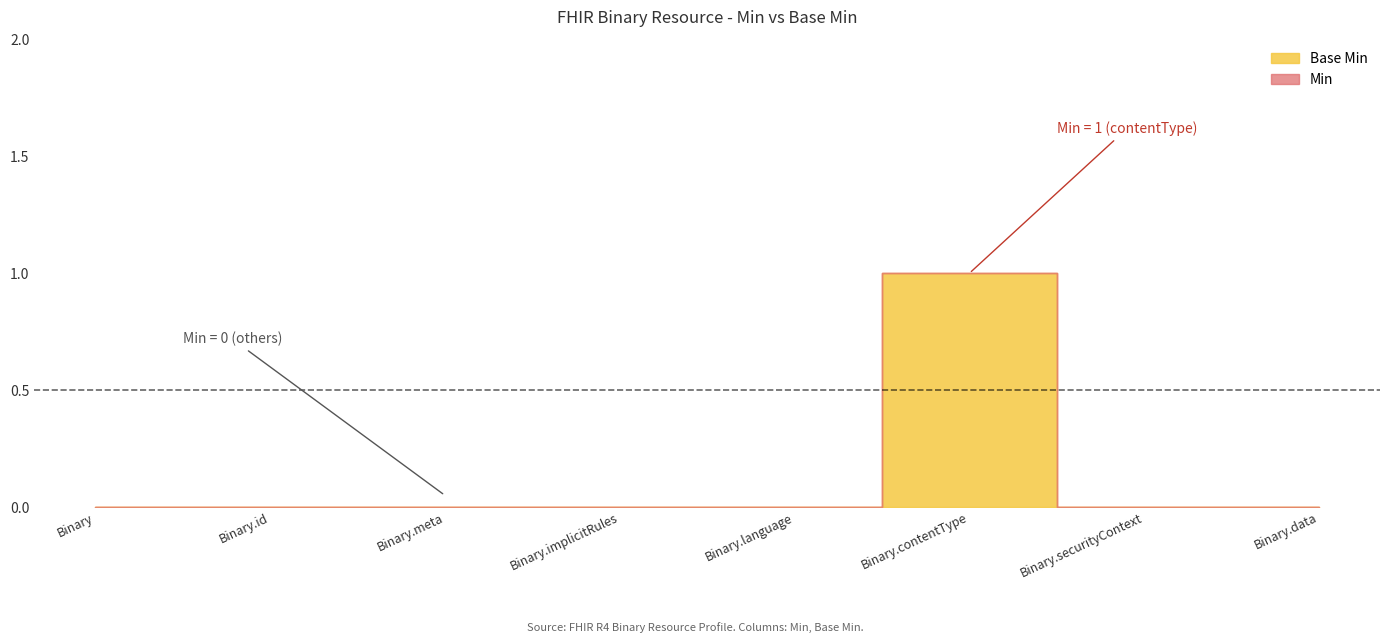

Reading right to left, transcribe all the data shown in this chart.

Min: Binary.data=0	Binary.securityContext=0	Binary.contentType=1	Binary.language=0	Binary.implicitRules=0	Binary.meta=0	Binary.id=0	Binary=0
Base Min: Binary.data=0	Binary.securityContext=0	Binary.contentType=1	Binary.language=0	Binary.implicitRules=0	Binary.meta=0	Binary.id=0	Binary=0